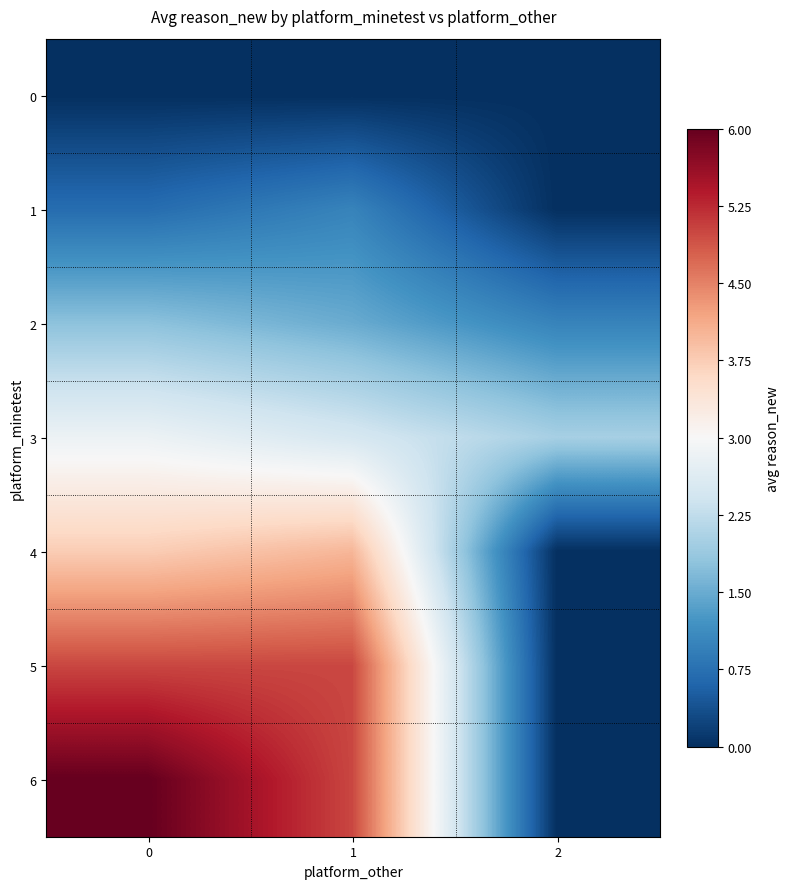

Which series changed the most between 1 and 2?

5